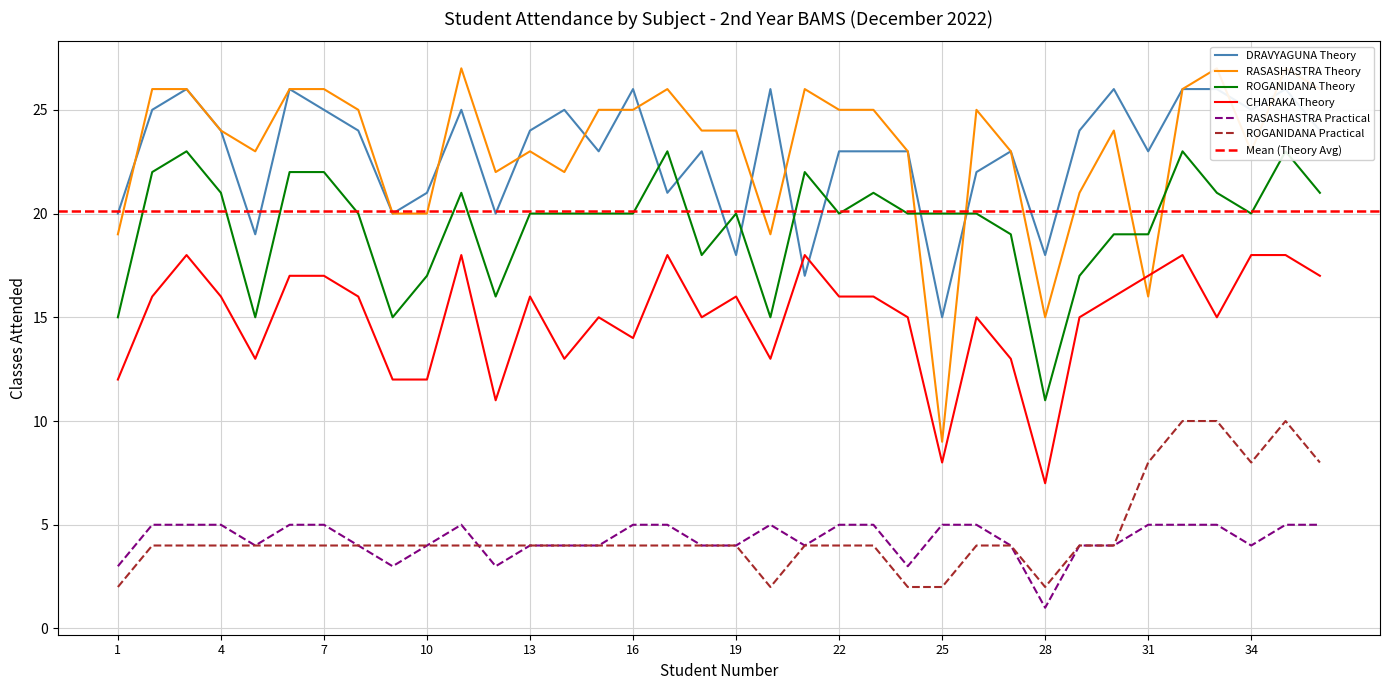

How many interior local valleys does the ROGANIDANA Practical series have?

3